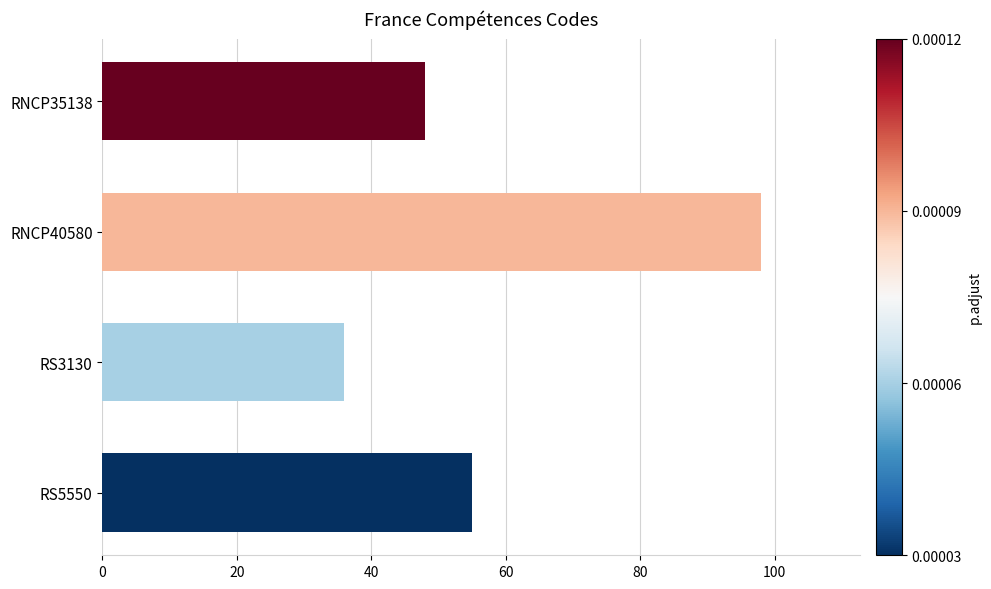

What is the difference between the second highest and second lowest values?

7